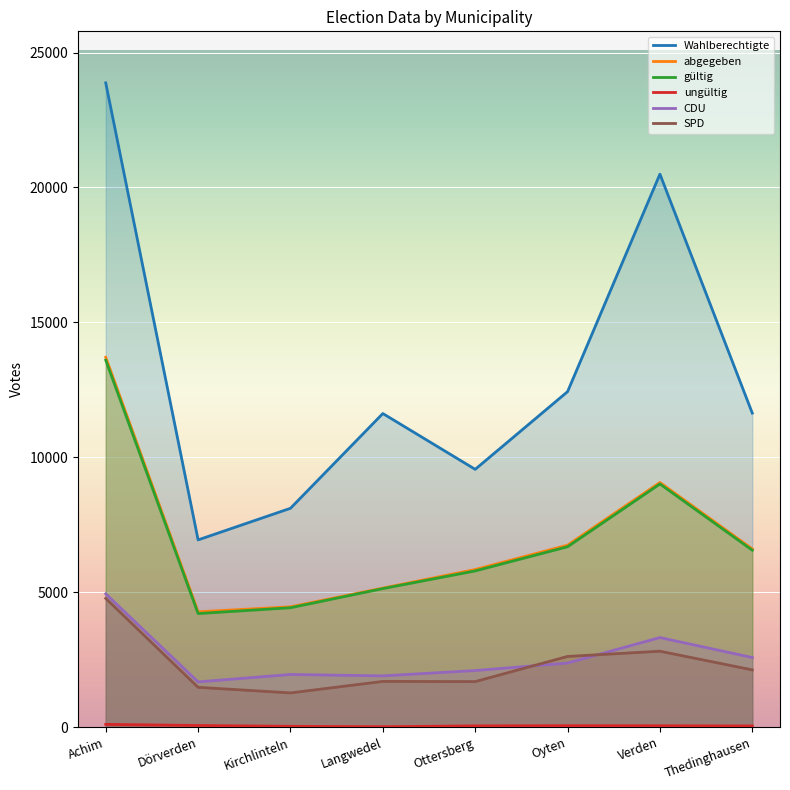

Count the number of data series in this chart.

6